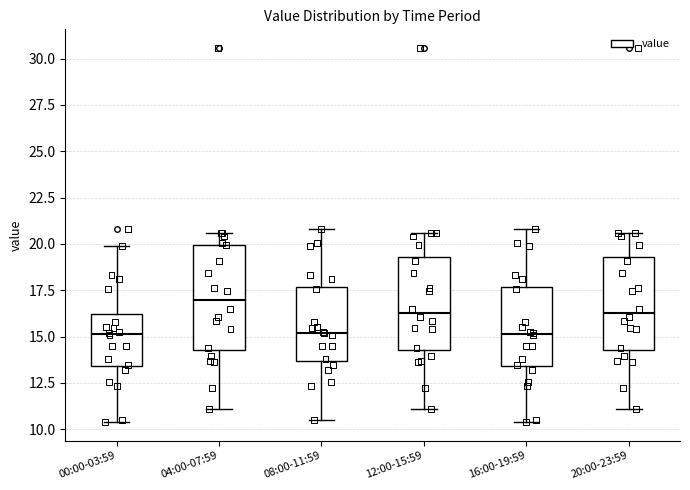

Where is the lower edge of the box for 20:00-23:59 on the y-axis? The values are not printed on the chart, so give them approximately, as read against the axis.

14.5